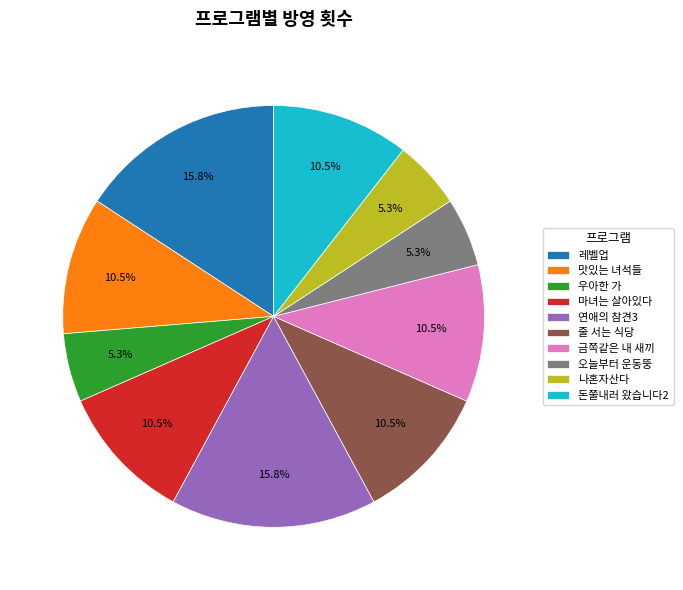

The 마녀는 살아있다 slice represents 18% of the pie. True or false?

False